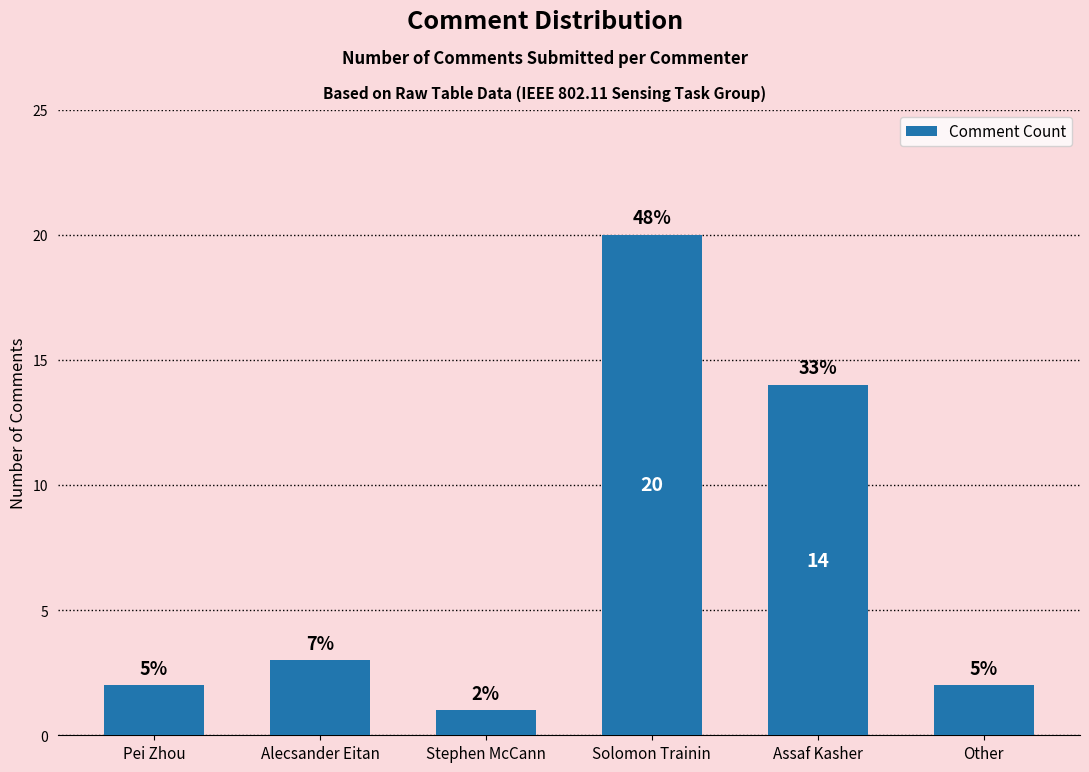

Between Other and Assaf Kasher, which is larger?

Assaf Kasher